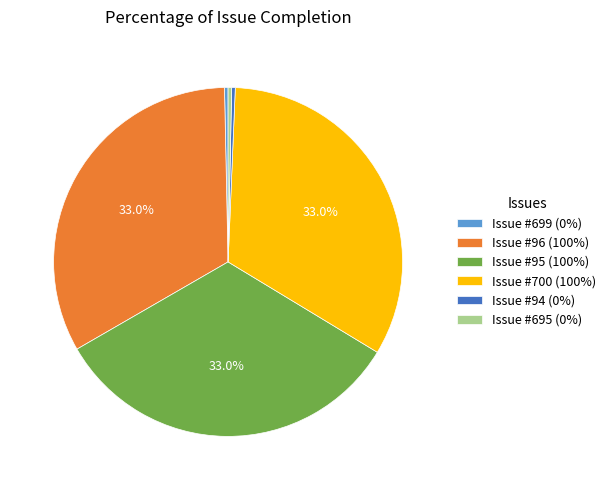

To the nearest percent, what is the average slice percentage?

17%